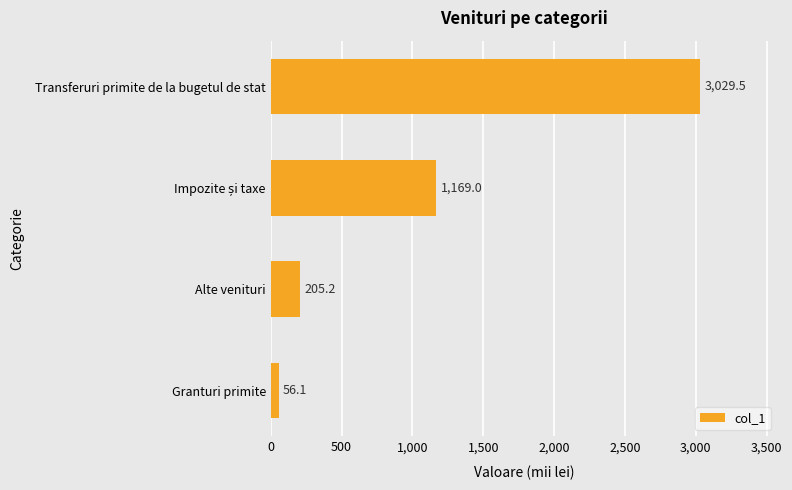

Reading top to bottom, what are all the values shown in this chart?

3029.5	1169.0	205.2	56.1